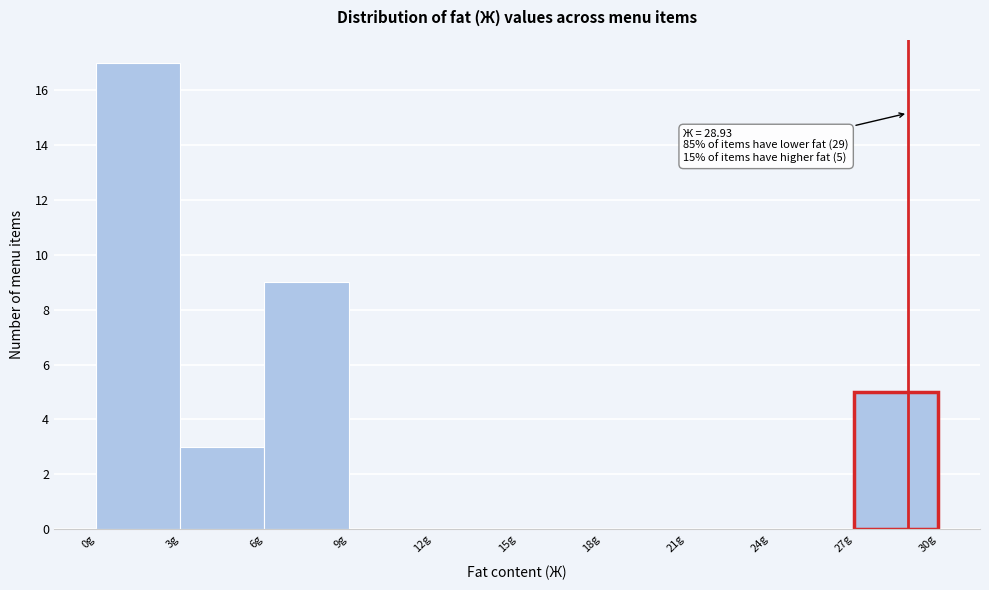

Over which range of the x-axis is the bar tallest?

0 to 3